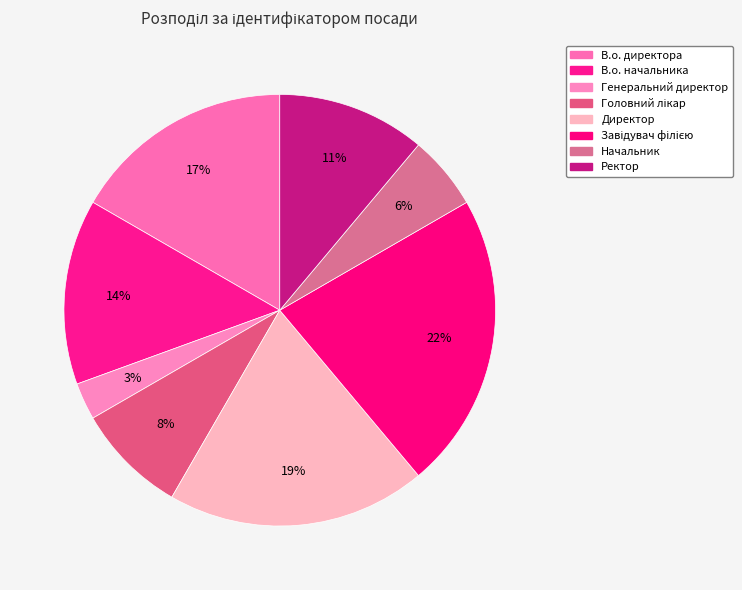

Count the number of slices in the pie.

8